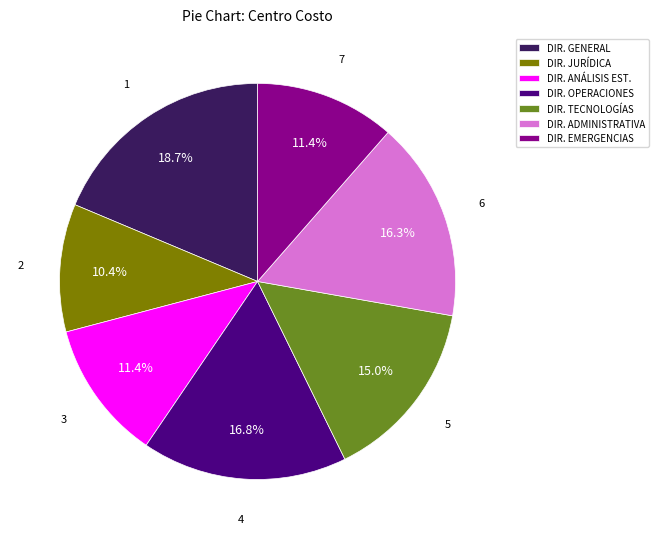

Count the number of slices in the pie.

7